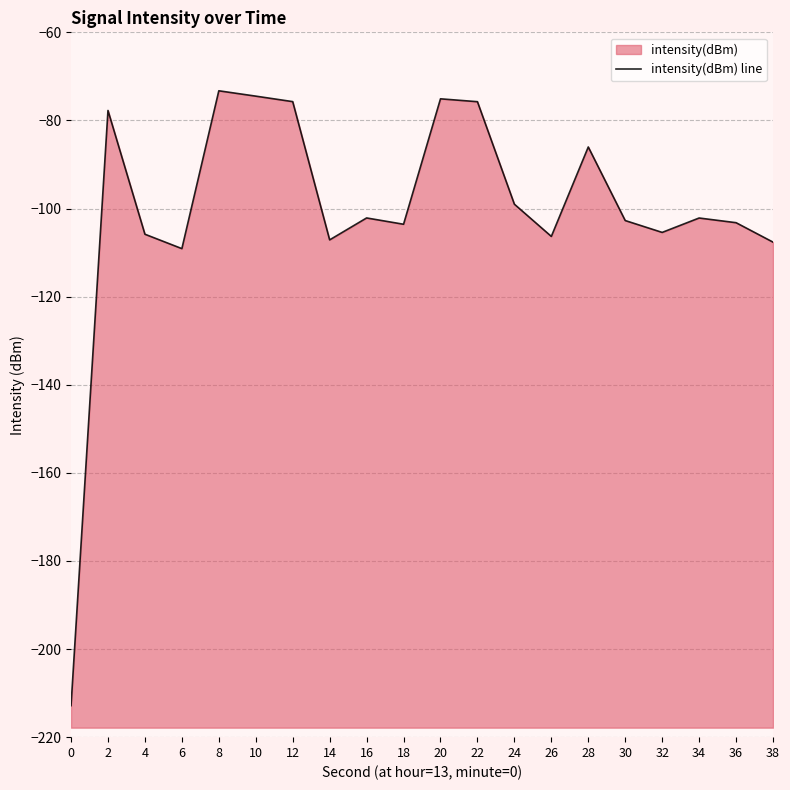

What is the sum of the values at 34 and 0?

-315.0